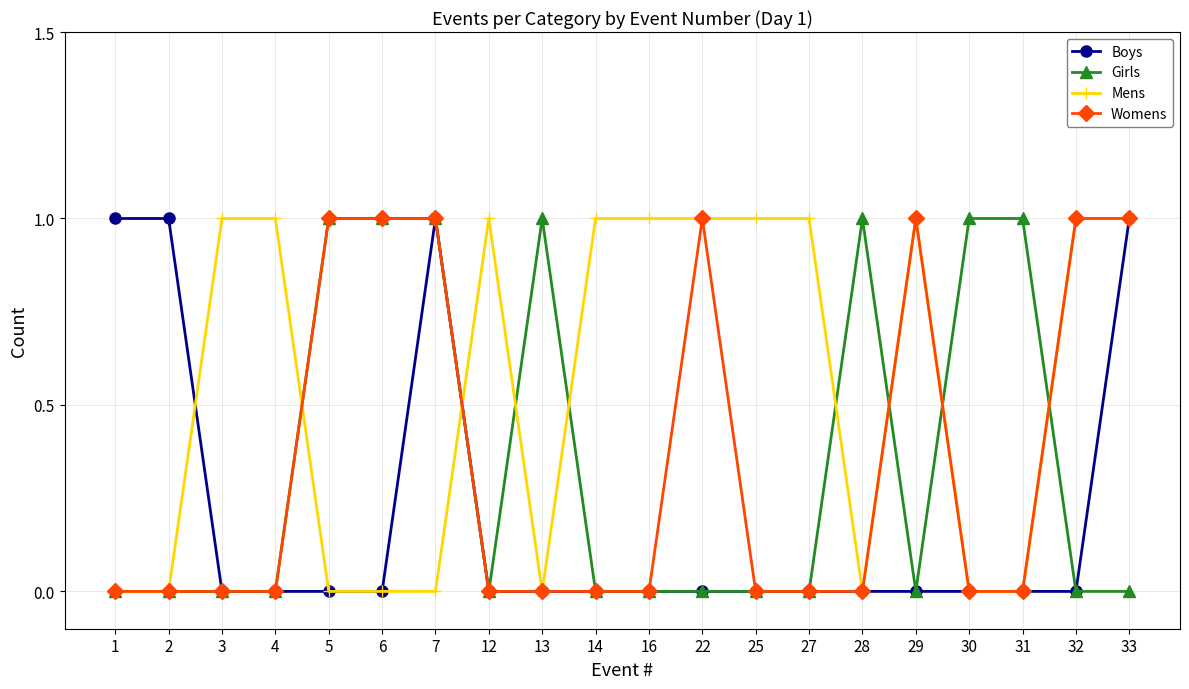

True or false: Womens has a value of 0 at 31.

True